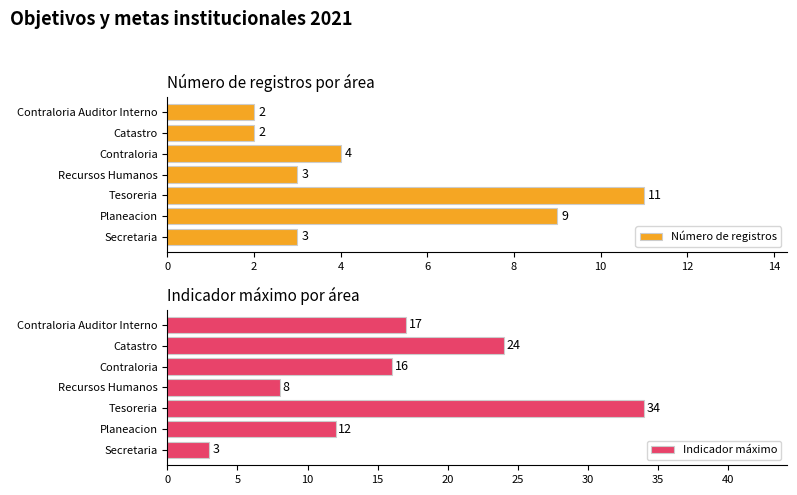

What is the value of the Indicador máximo bar at the 5th from the left?

16